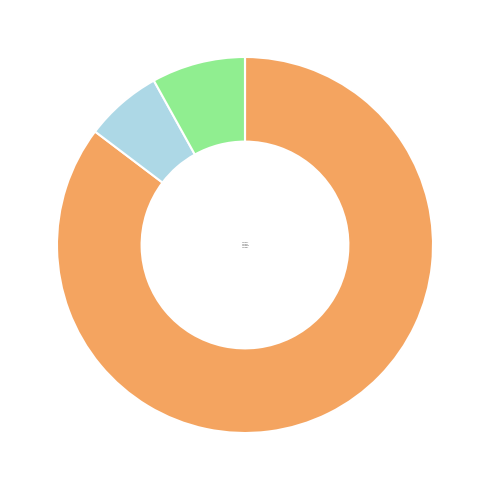

Do Score 14 and Score 18+ together represent more than half of the pie?

Yes